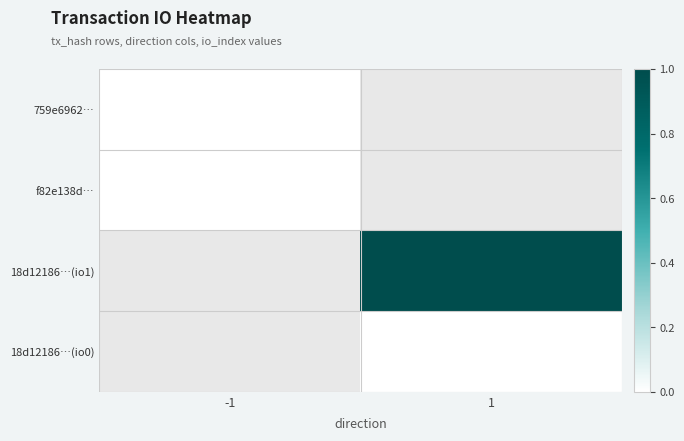

How many series are shown in this chart?

4